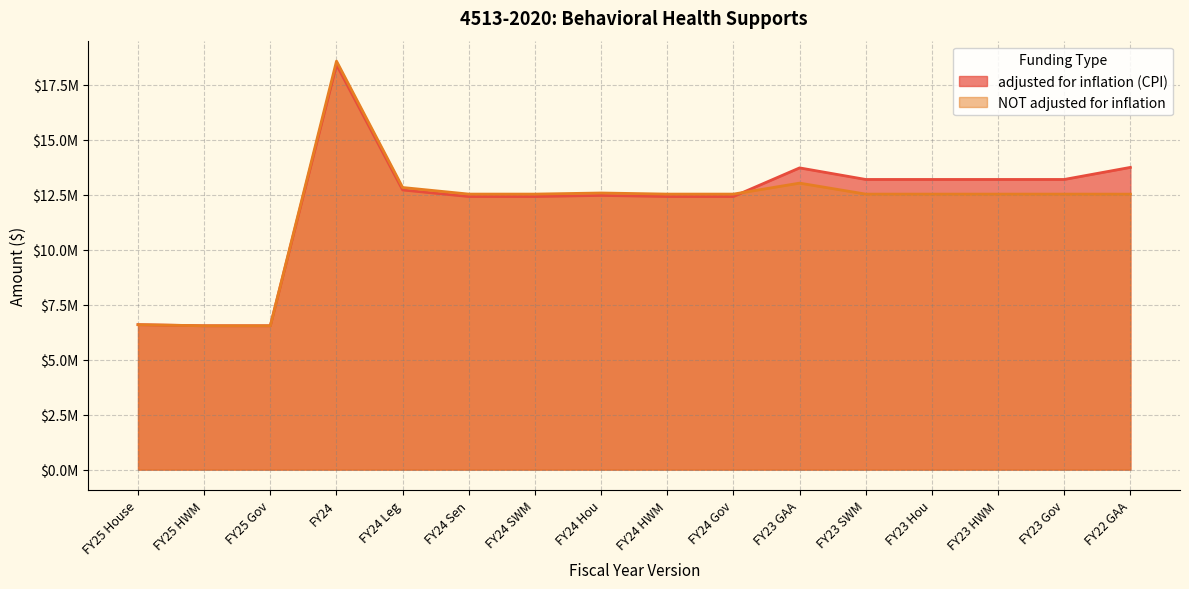

What is the sum of the NOT adjusted for inflation values at FY23 GAA and FY24 Leg?

25868303